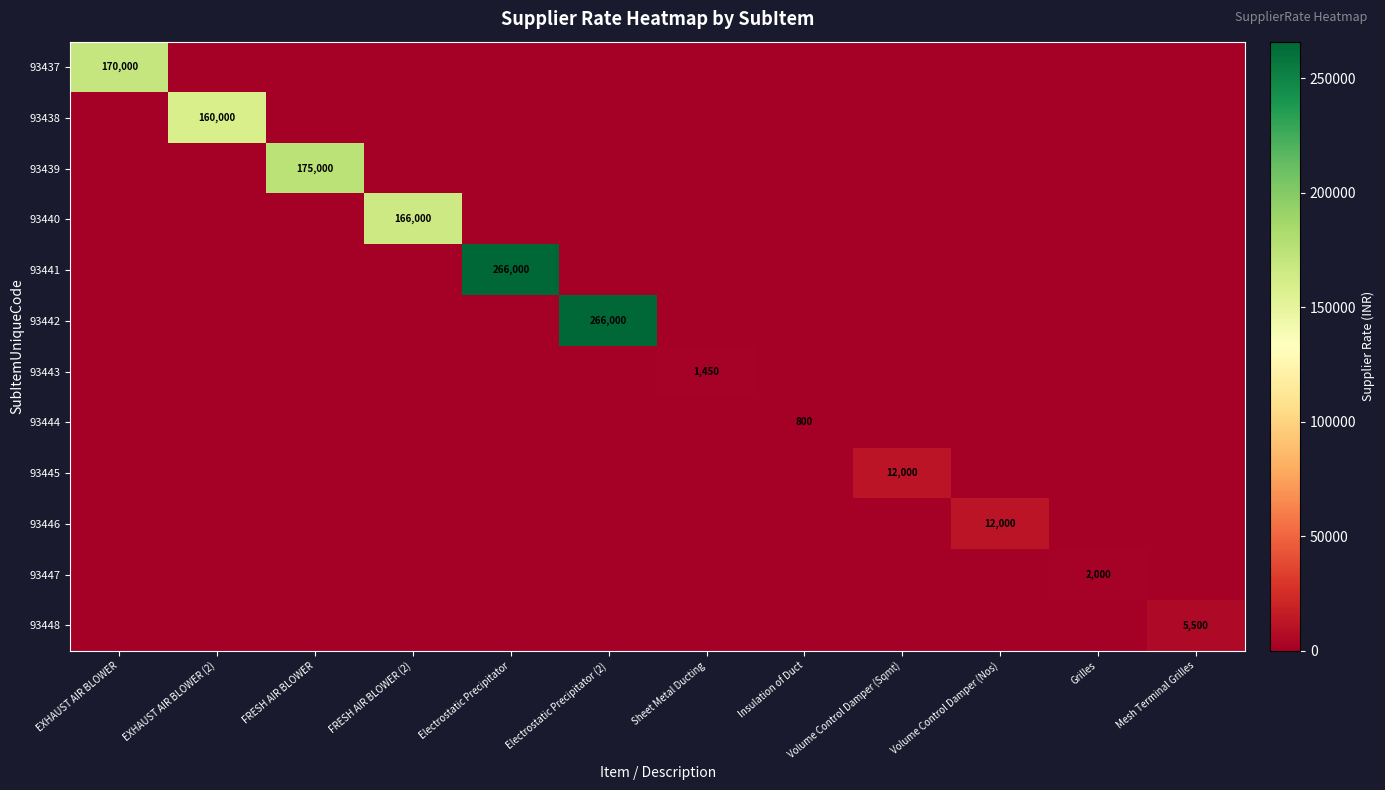

Which has a higher value, Sheet Metal Ducting or EXHAUST AIR BLOWER?

EXHAUST AIR BLOWER